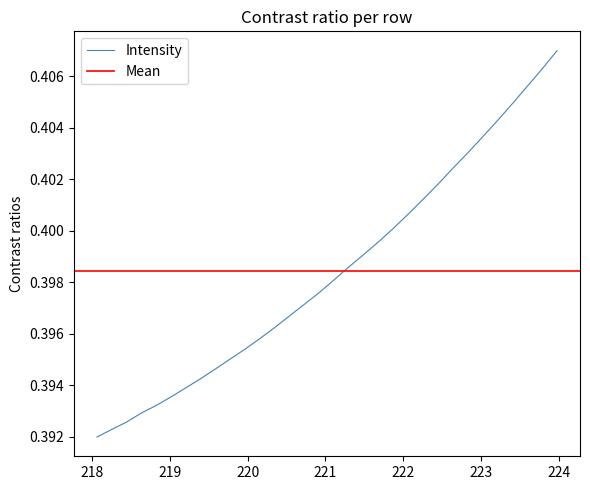

True or false: the data has more than 1 interior local peaks.

False